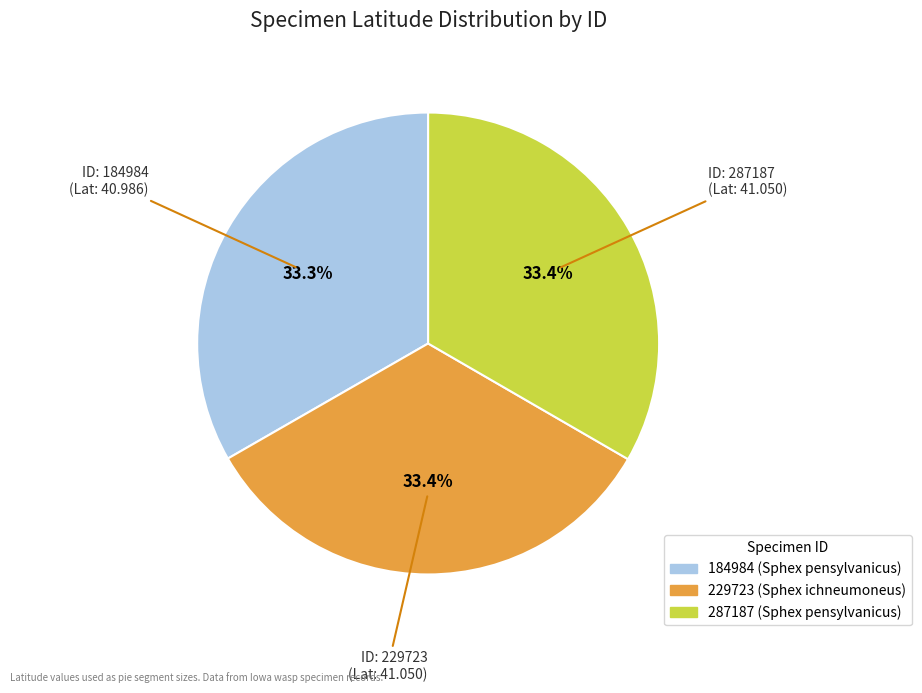

To the nearest percent, what portion does 184984 represent?

33%